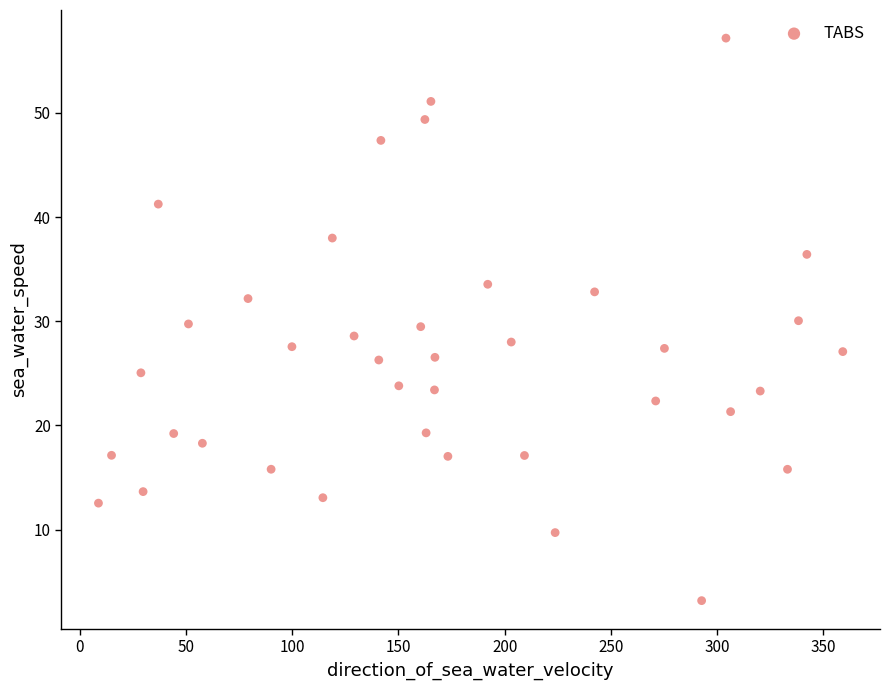

What is the range of Y values (max minus min)?

54.0